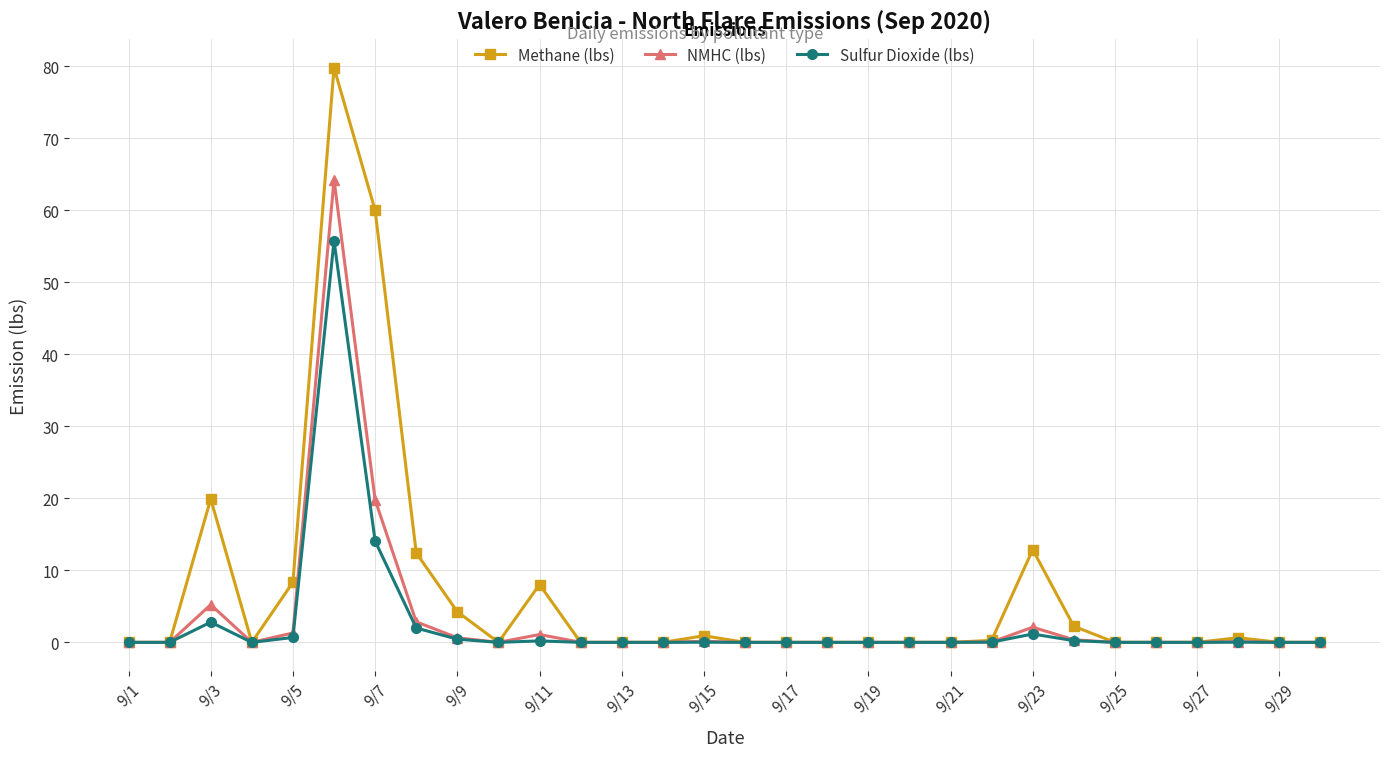

What is the value of the NMHC (lbs) point at the 8th from the left?

2.9